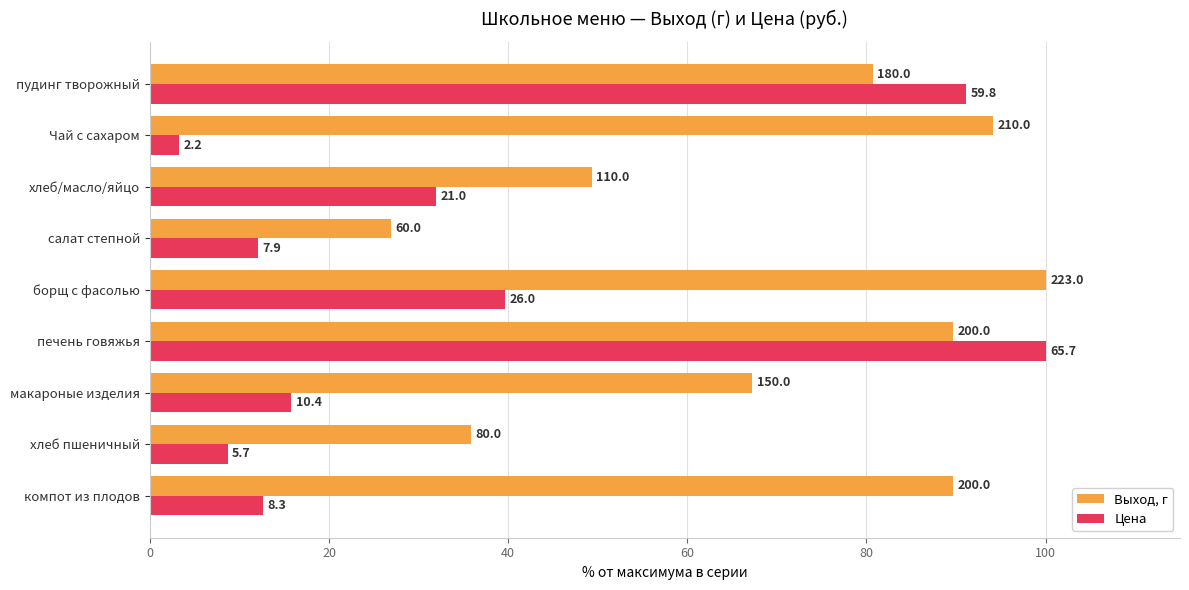

What are all the series names shown in the legend?

Выход, г, Цена